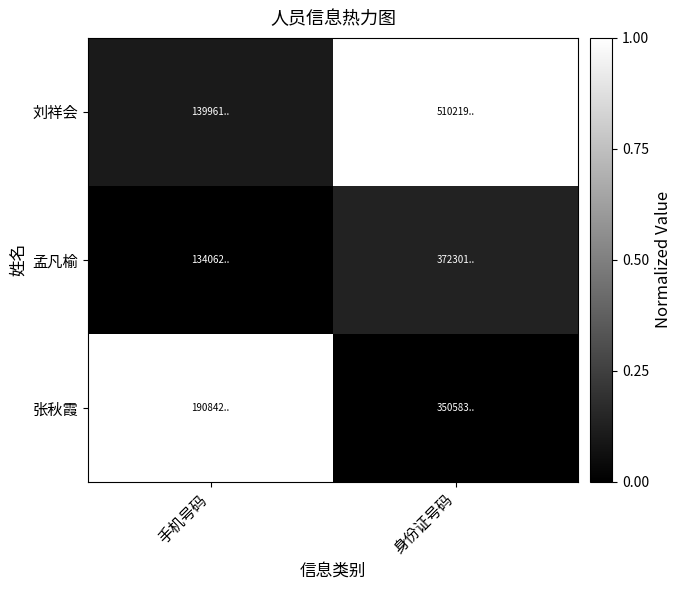

Reading left to right, transcribe all the data shown in this chart.

刘祥会: 手机号码=0.1	身份证号码=1.0
孟凡榆: 手机号码=0.0	身份证号码=0.1
张秋霞: 手机号码=1.0	身份证号码=0.0